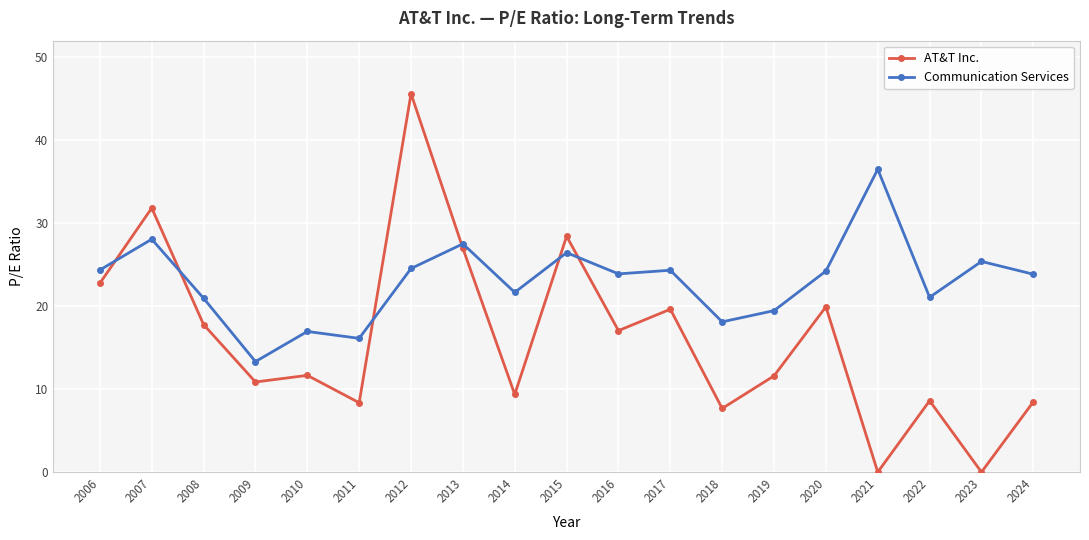

The value of AT&T Inc. at 2007 is 7.4. True or false?

False